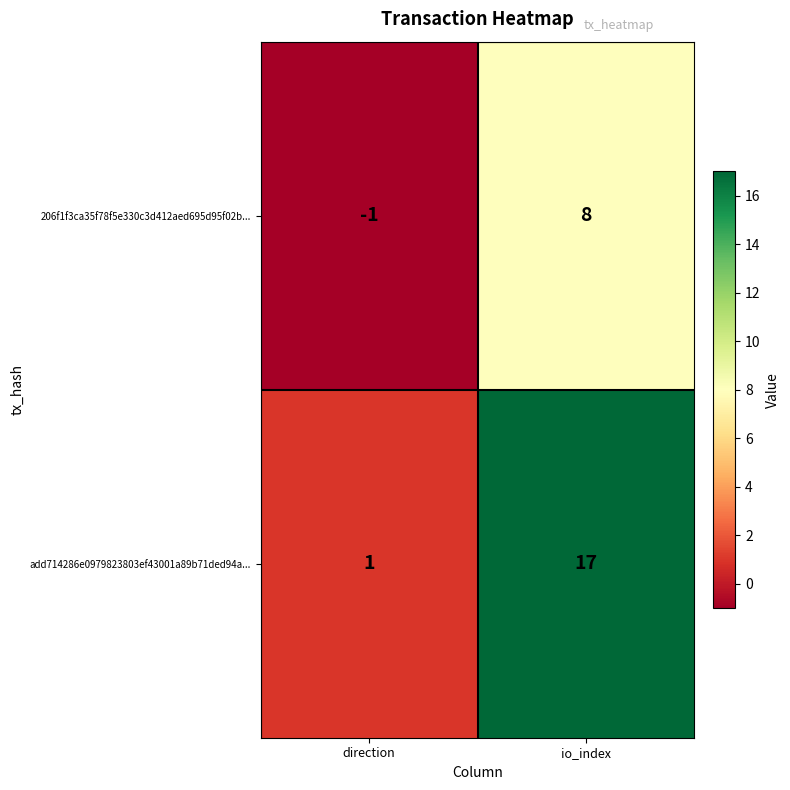

At which label does add714286e0979823803ef43001a89b71ded94a... reach its peak?

io_index